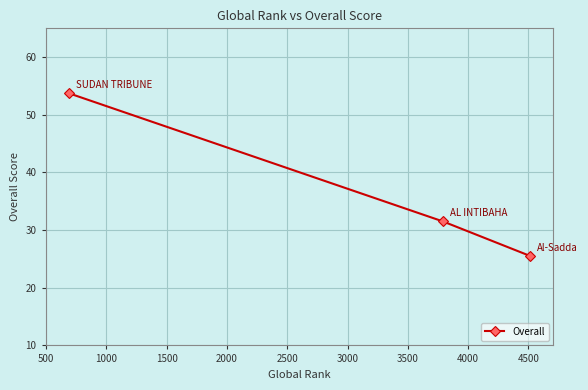

How many series are shown in this chart?

1